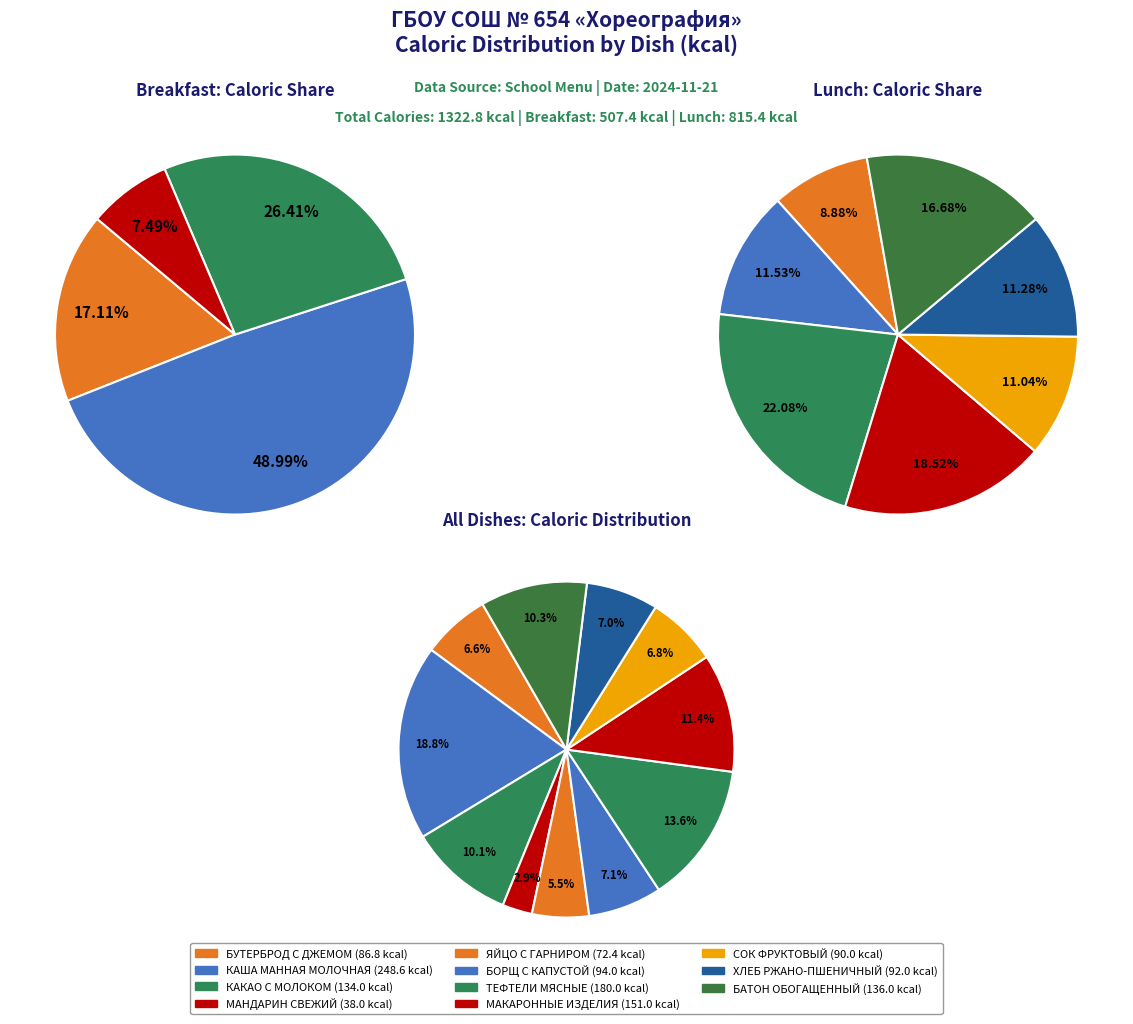

Is there a majority slice in this chart?

No